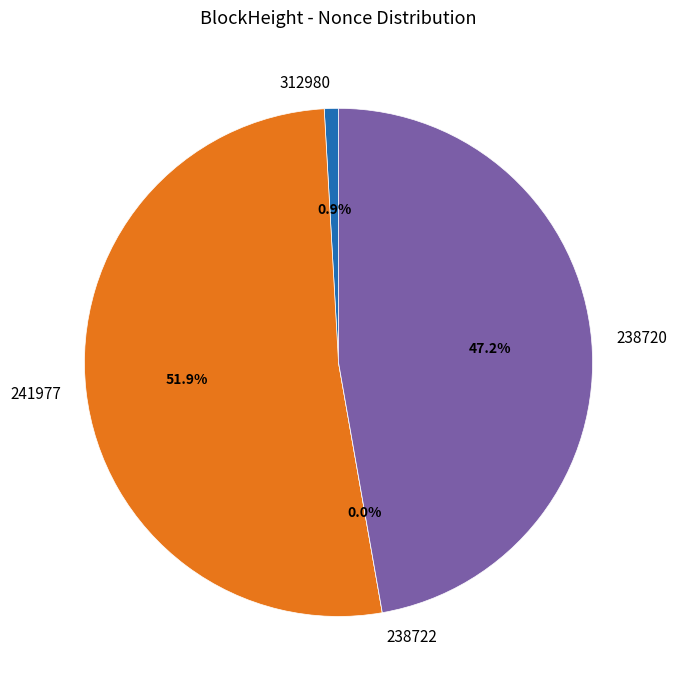

Combined, do 238720 and 312980 account for over 50%?

No